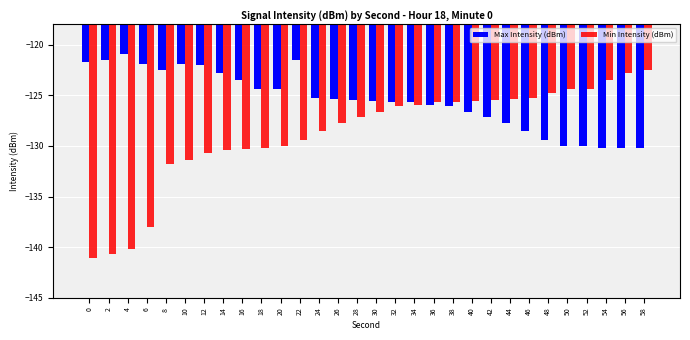

What is the total value across all series at 46?

-253.8